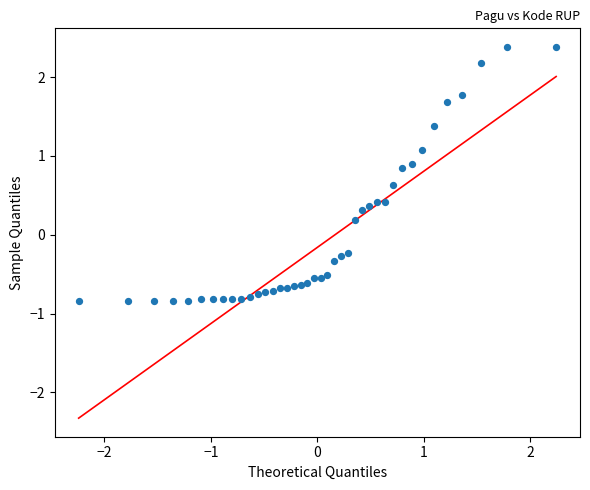

What is the range of Y values (max minus min)?

3.2